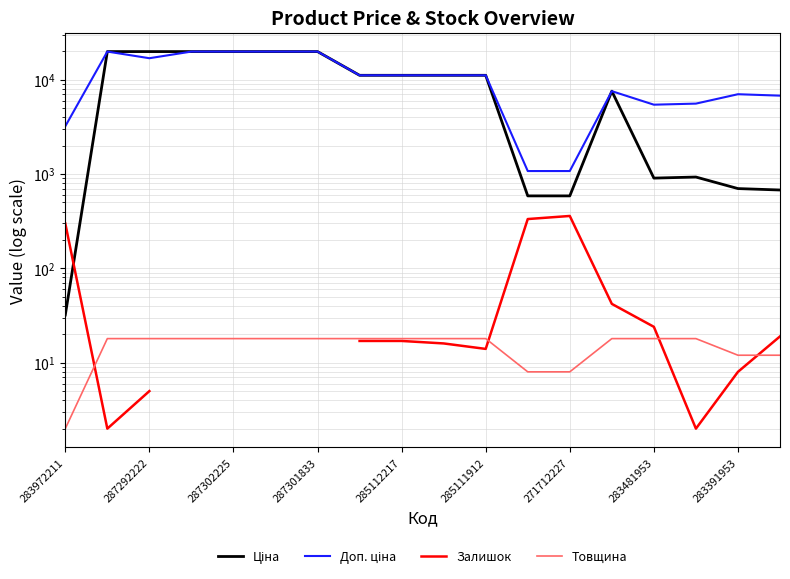

What is the total value across all series at 13?

15151.8